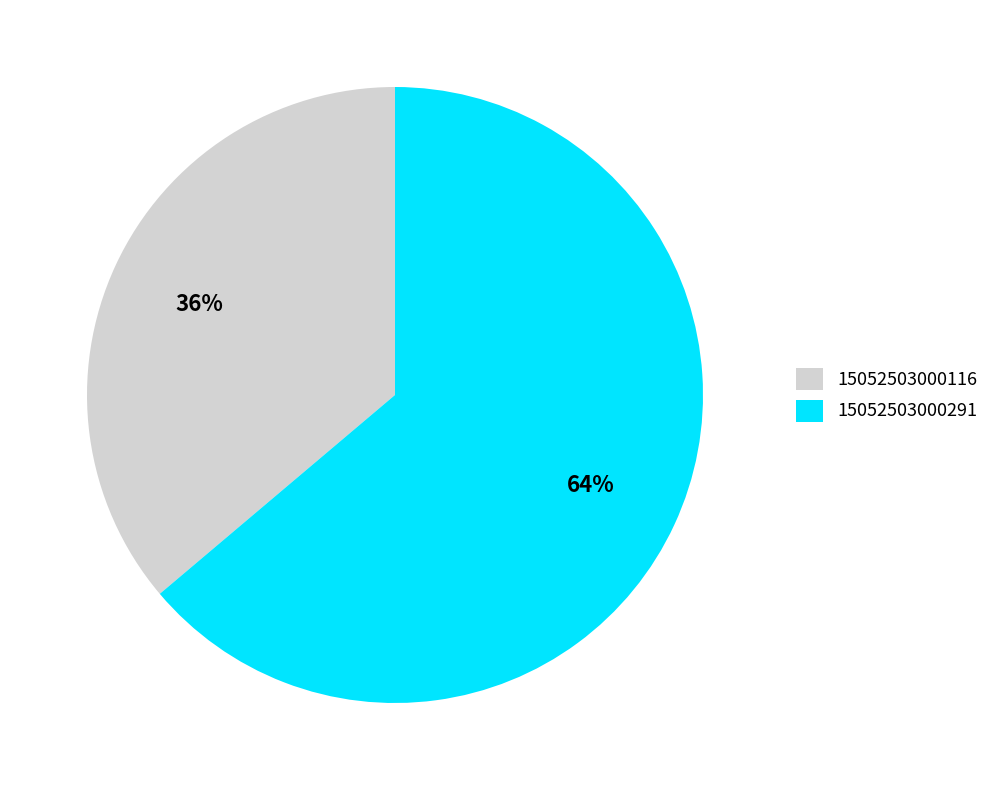

What percentage is the 15052503000116 slice, to the nearest percent?

36%